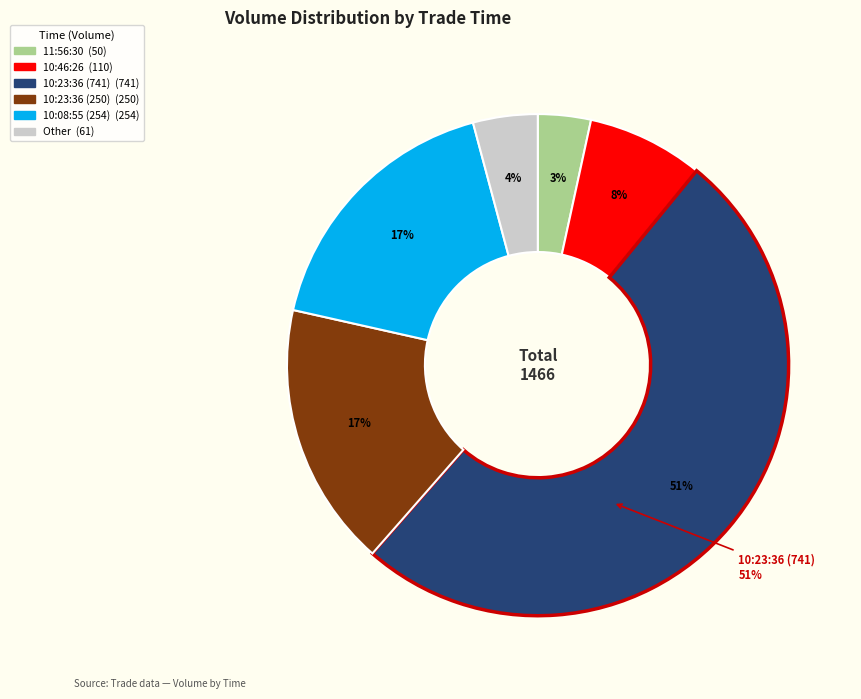

Combined, do 10:37:31 and 10:08:55 (254) account for over 50%?

No